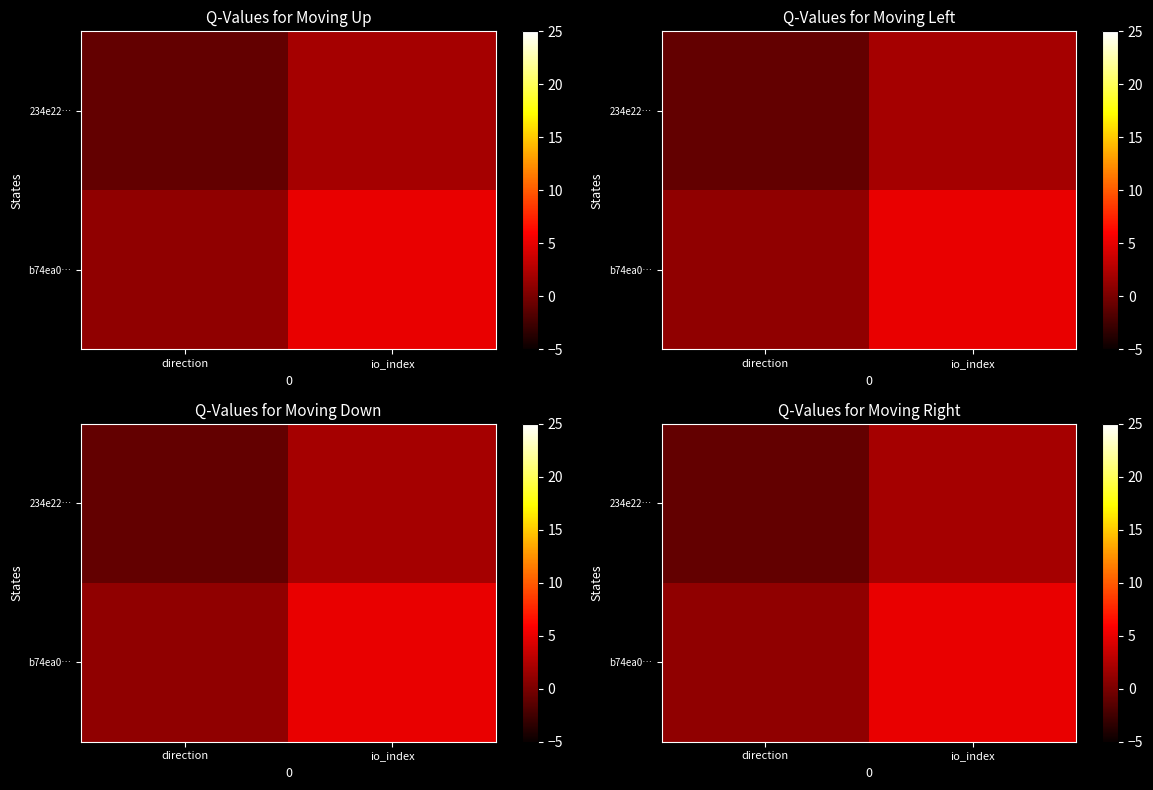

Which series changed the most between direction and io_index?

b74ea0…